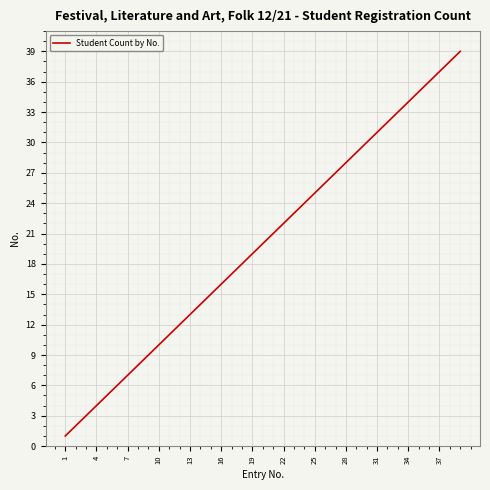

What is the difference between the maximum and minimum values?

38